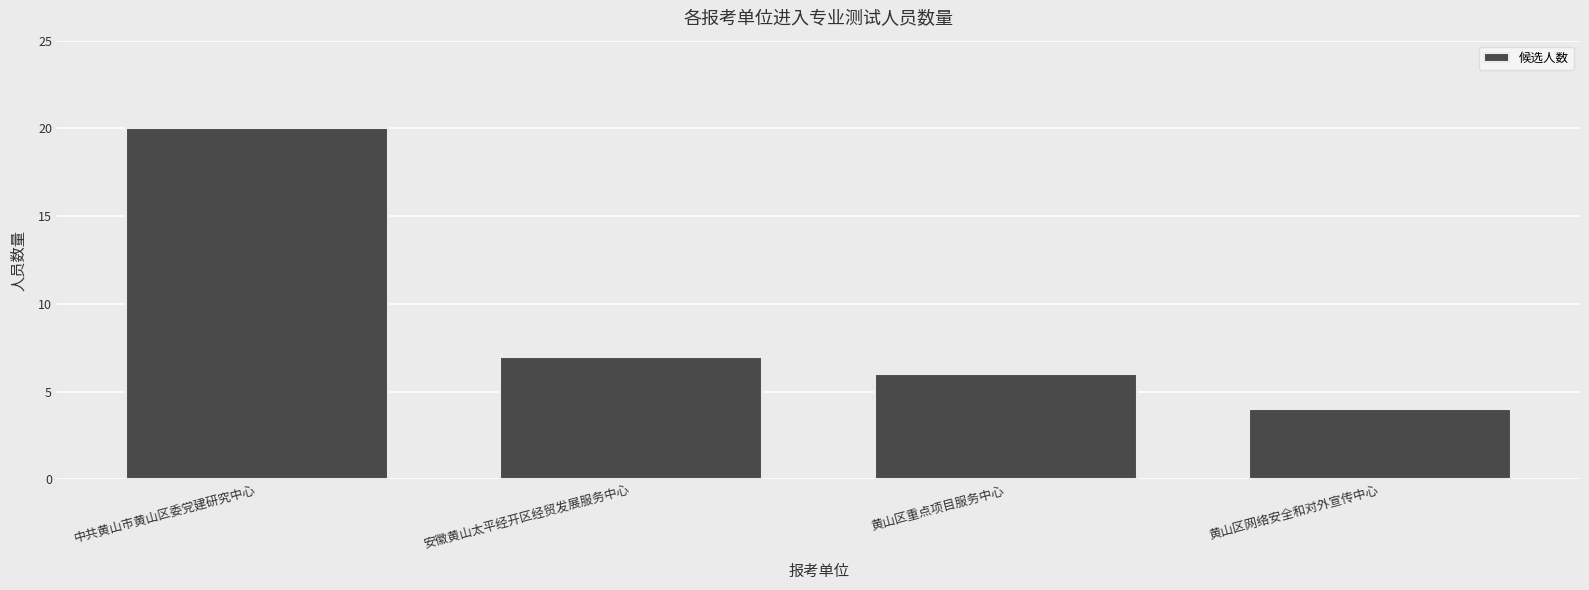

The value at 中共黄山市黄山区委党建研究中心 is 20. True or false?

True